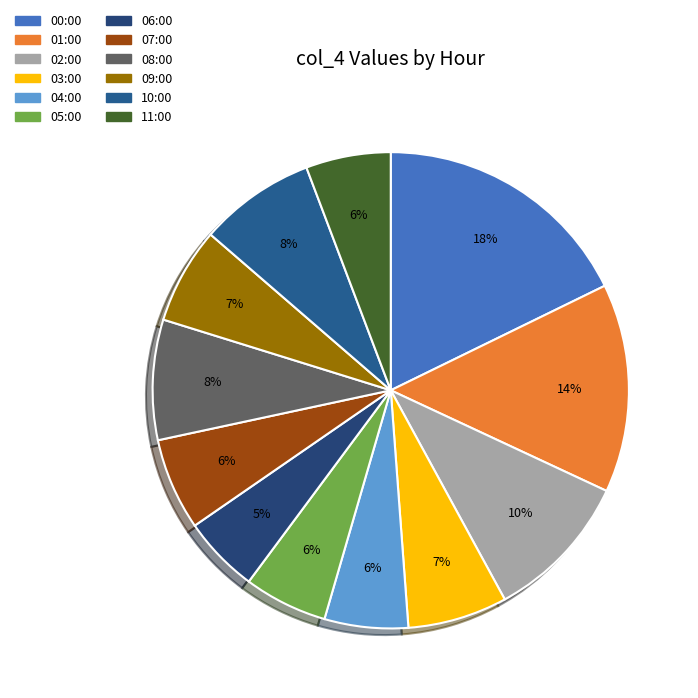

To the nearest percent, what is the combined percentage of 09:00 and 08:00?

15%